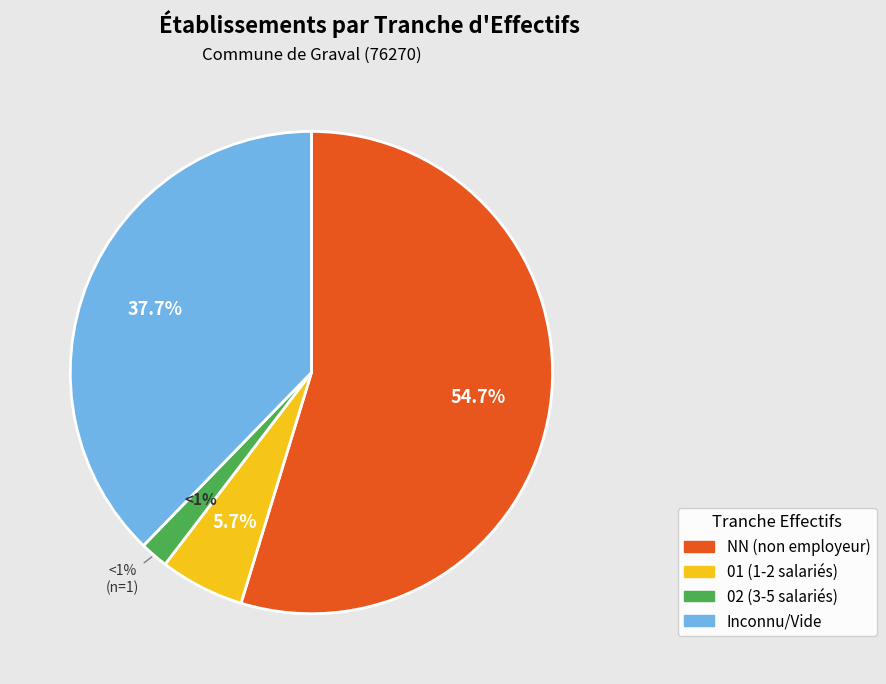

What is the change in value from NN to 02?

-28